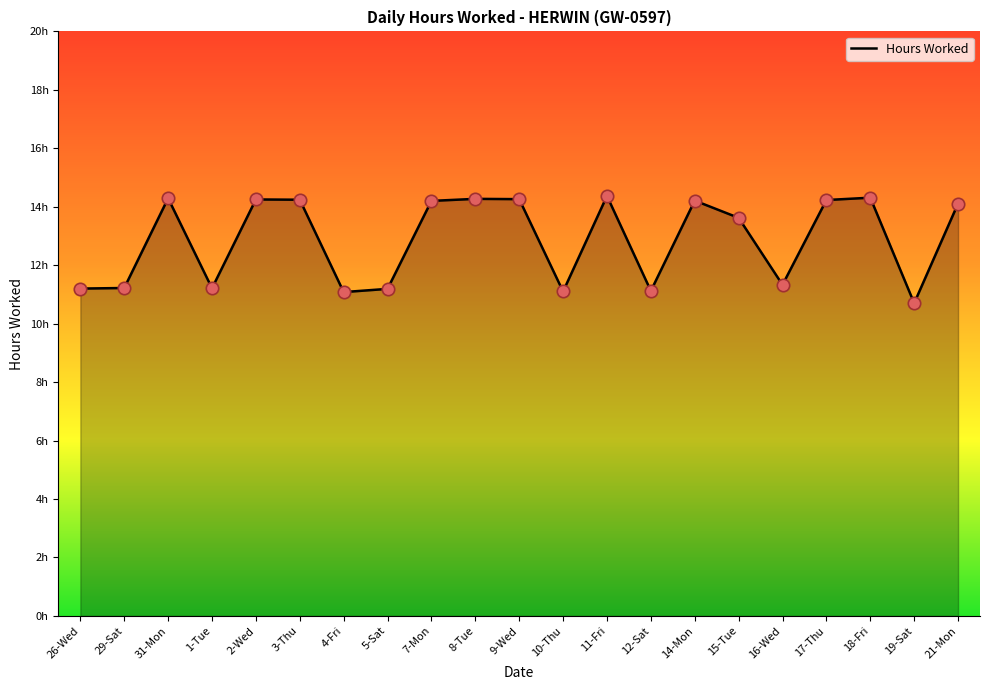

What is the ratio of the value at 31-Mon to the value at 4-Fri?

1.3